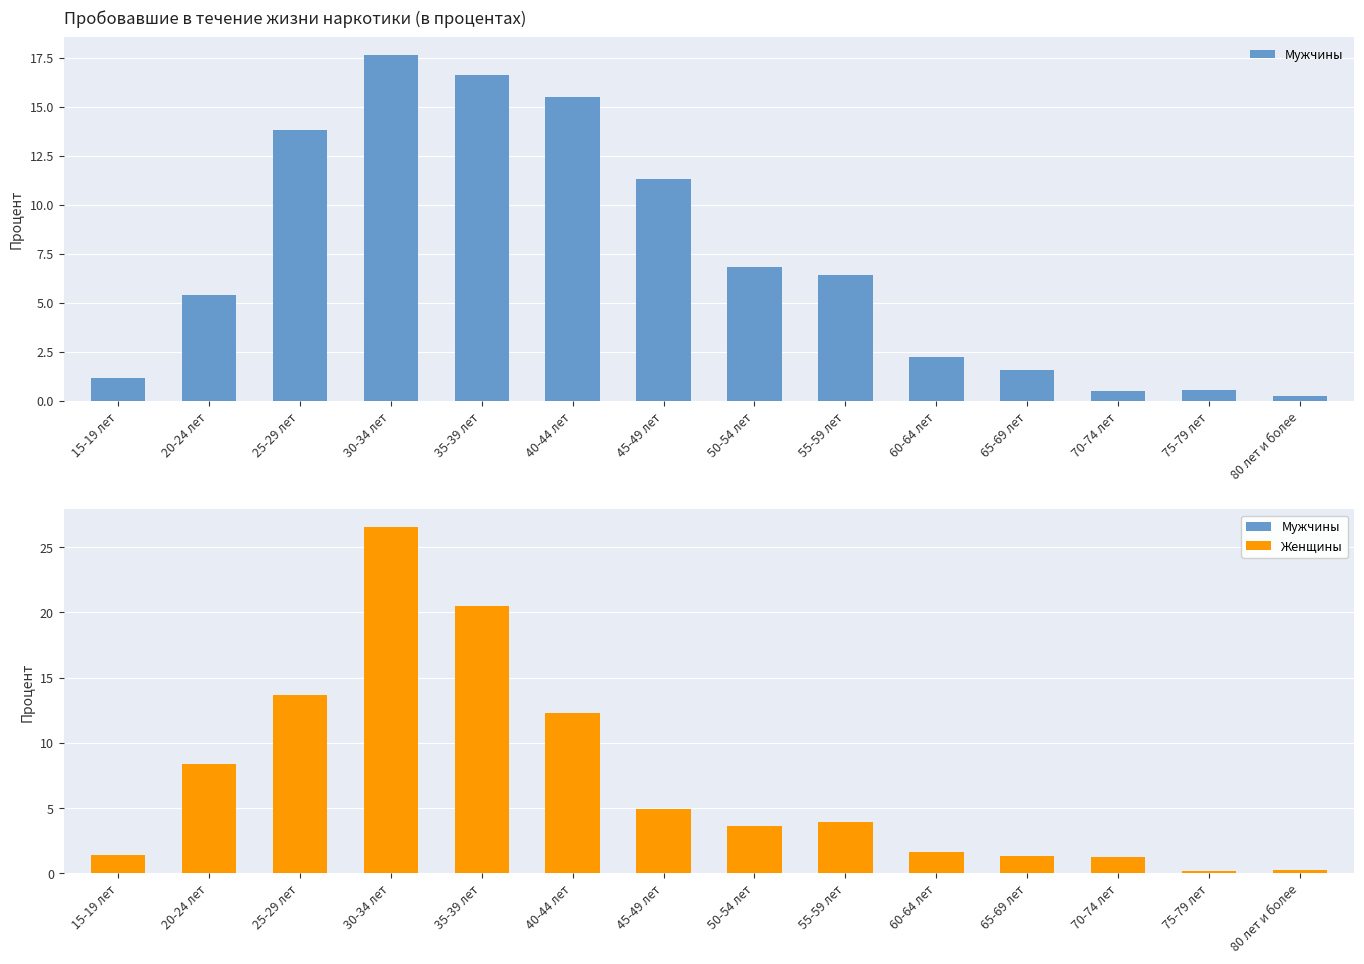

Which has a higher value, 70-74 лет or 55-59 лет?

55-59 лет